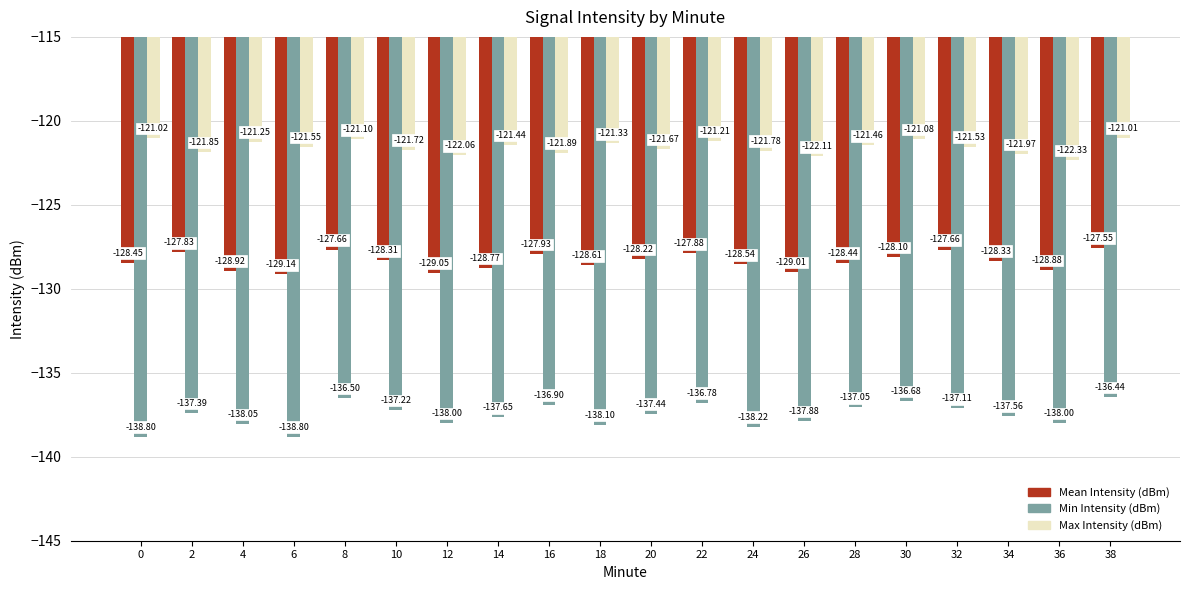

Which series has the largest total across all categories?

Max Intensity (dBm)